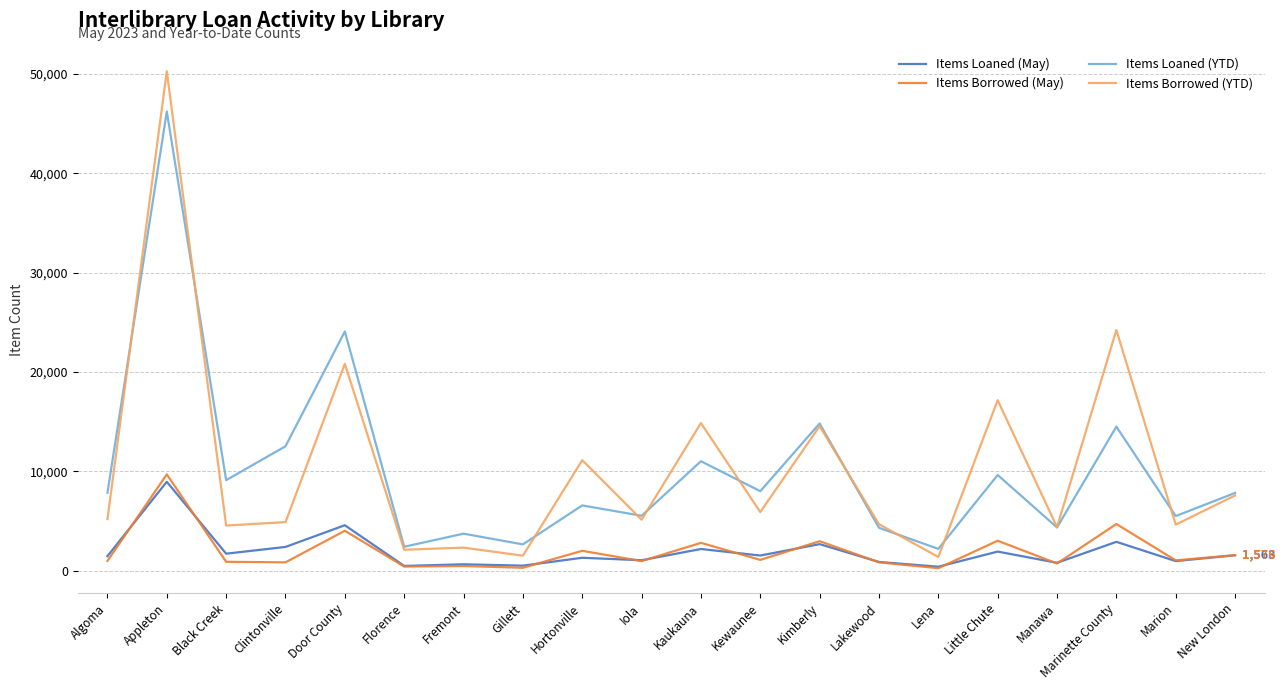

How many values in the Items Loaned (YTD) series are below 7856?

10